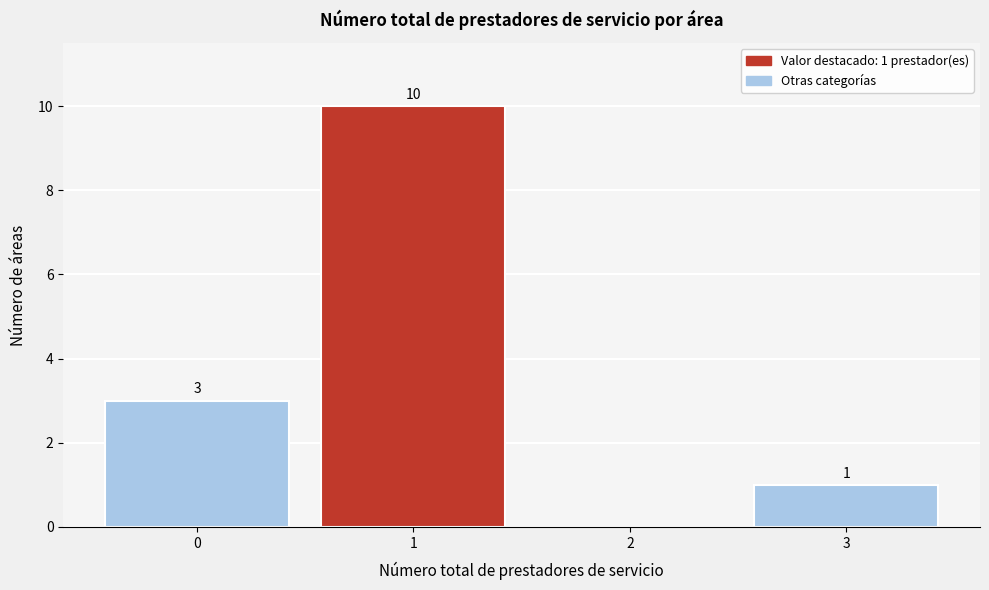

Reading left to right, what are all the values shown in this chart?

0=3	1=10	2=0	3=1